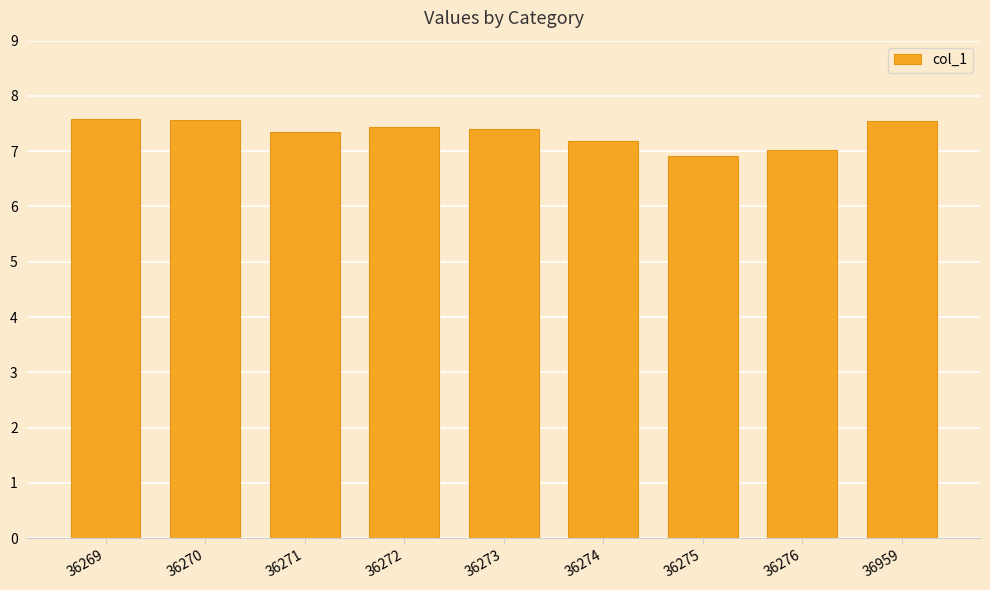

What is the ratio of the value at 36269 to the value at 36273?

1.0